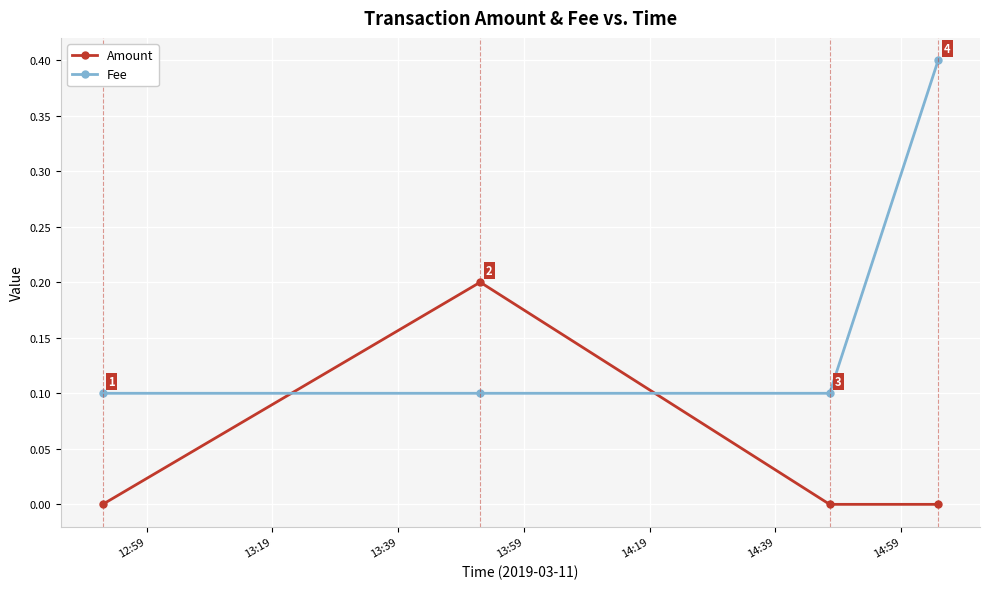

What is the value of the Fee point at the 2nd from the left?

0.1